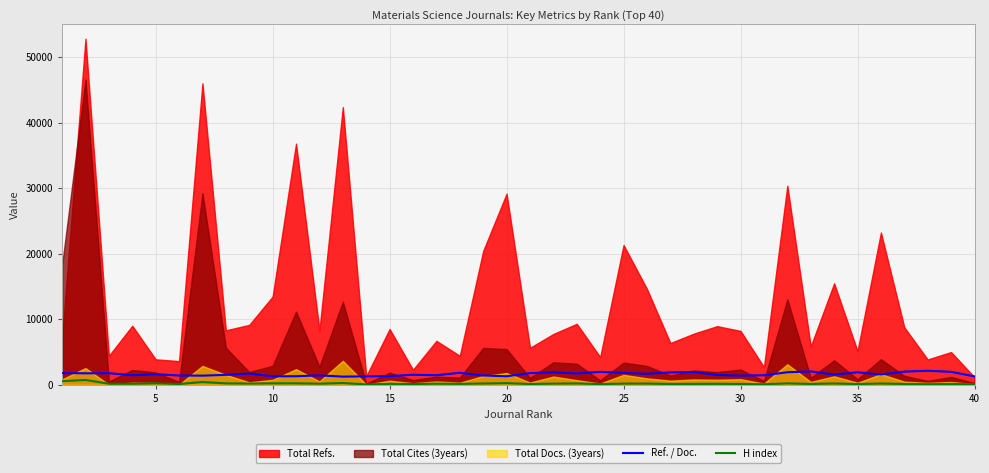

What is the highest value of the Ref. / Doc. series?

2151